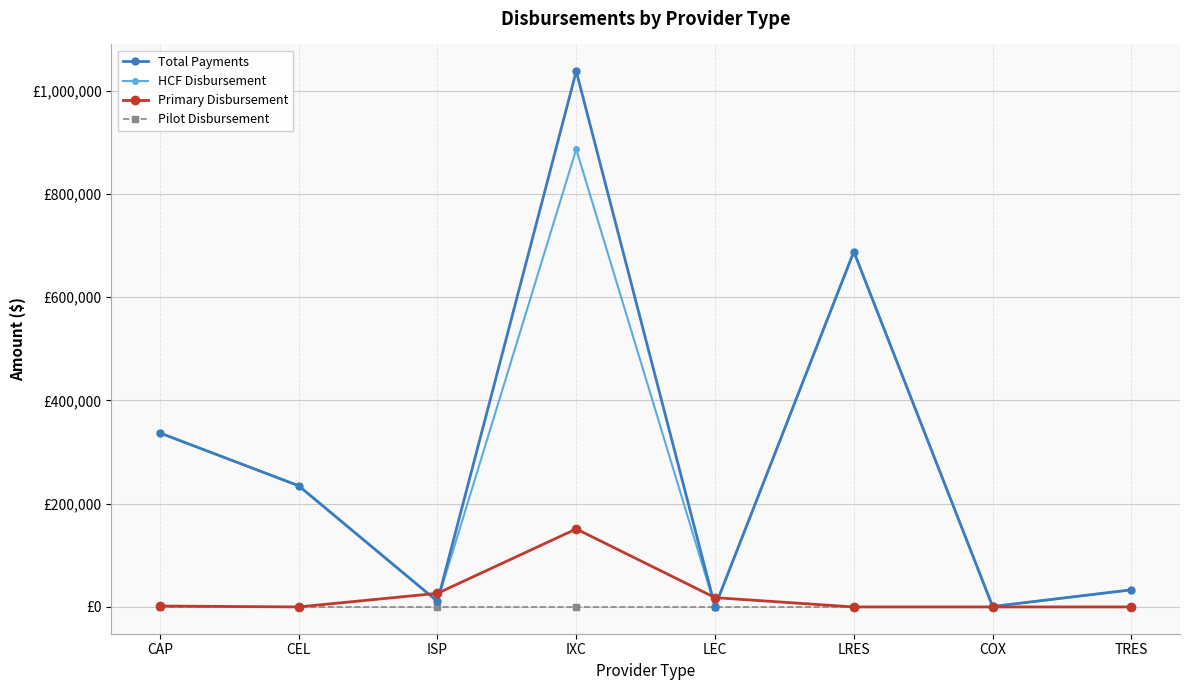

What are all the series names shown in the legend?

Total Payments, HCF Disbursement, Primary Disbursement, Pilot Disbursement